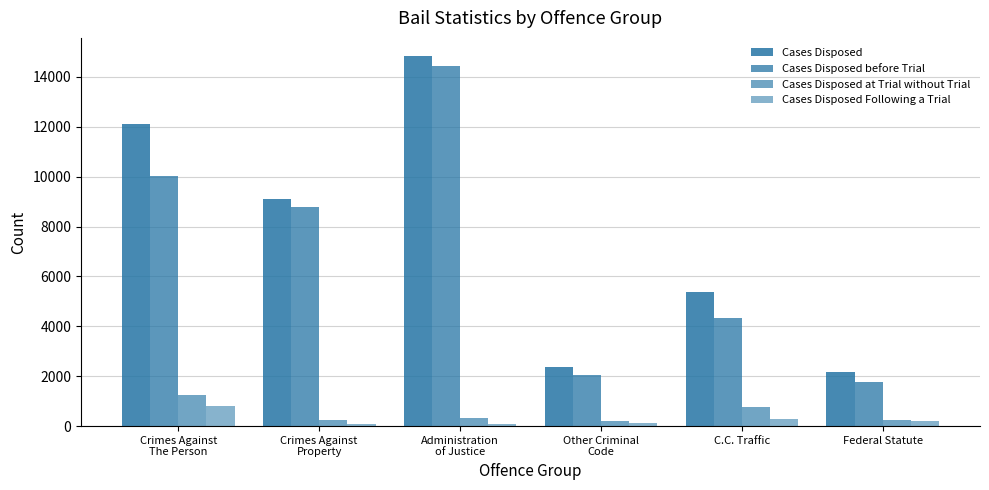

Count the number of categories in the chart.

6